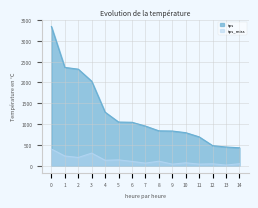

At which category is the sum across all series the highest?

0